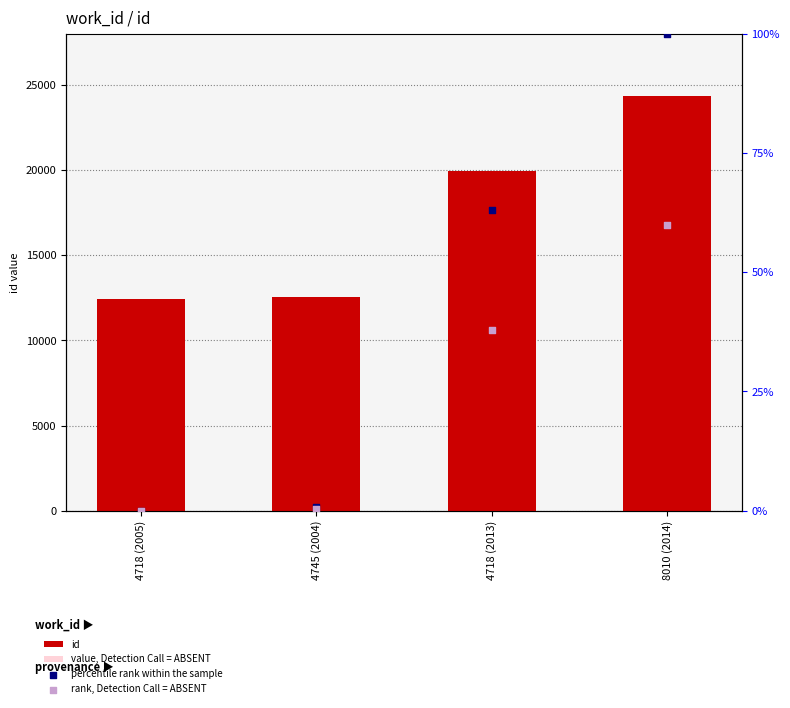

Which series contains the lowest Y value?

percentile rank within the sample